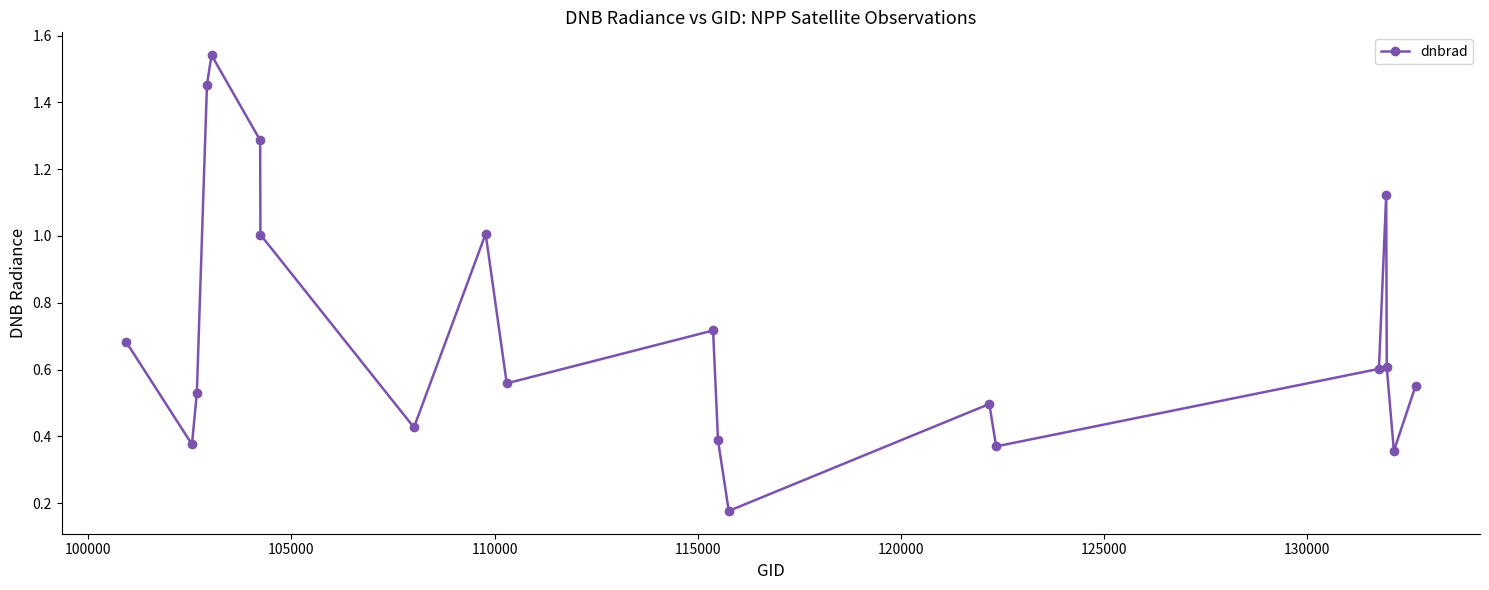

What is the sum of all values?

14.3